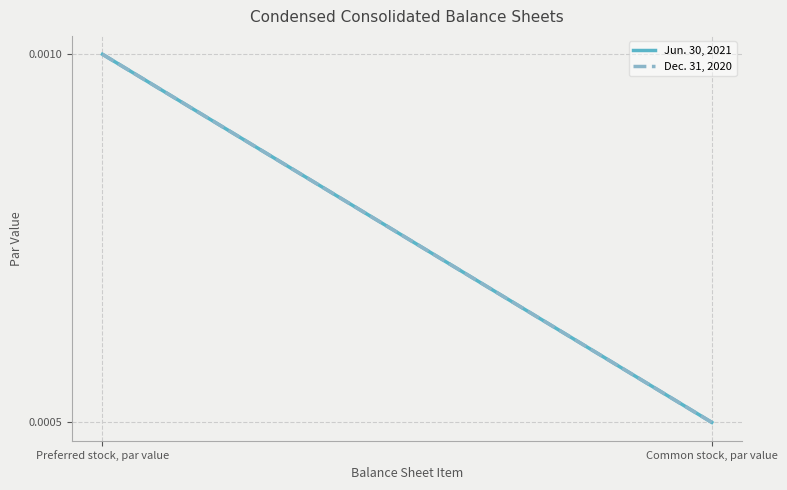

Which series changed the most between Preferred stock, par value and Common stock, par value?

Jun. 30, 2021